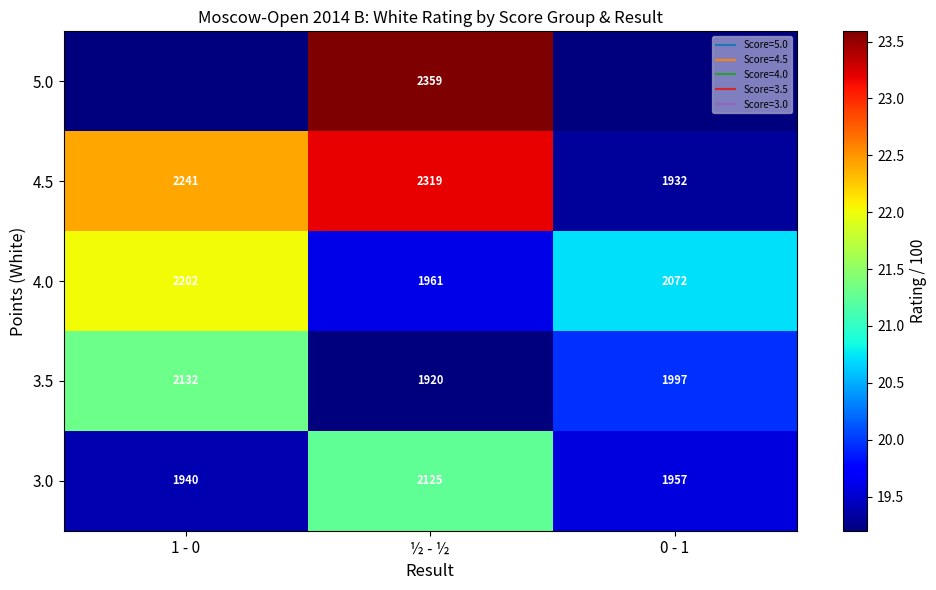

The value of 4.5 at 1 - 0 is 22.4. True or false?

True